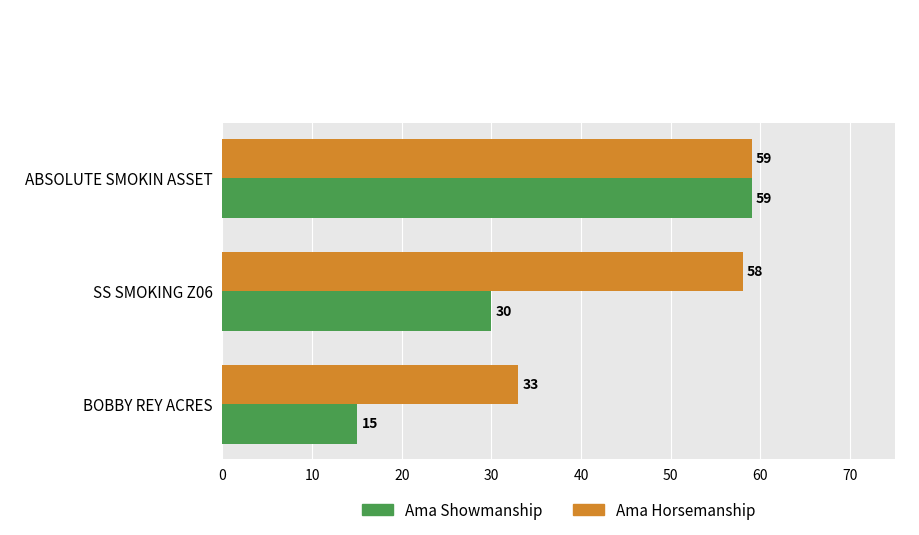

What is the sum of the Ama Showmanship values at ABSOLUTE SMOKIN ASSET and BOBBY REY ACRES?

74